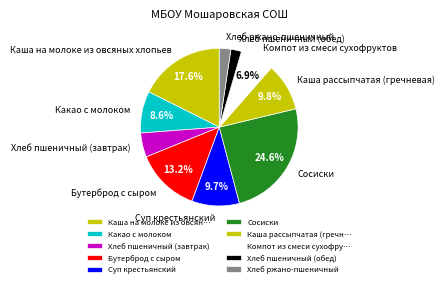

Count the number of slices in the pie.

10